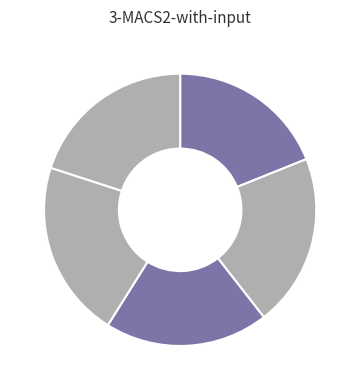

To the nearest percent, what is the average slice percentage?

20%